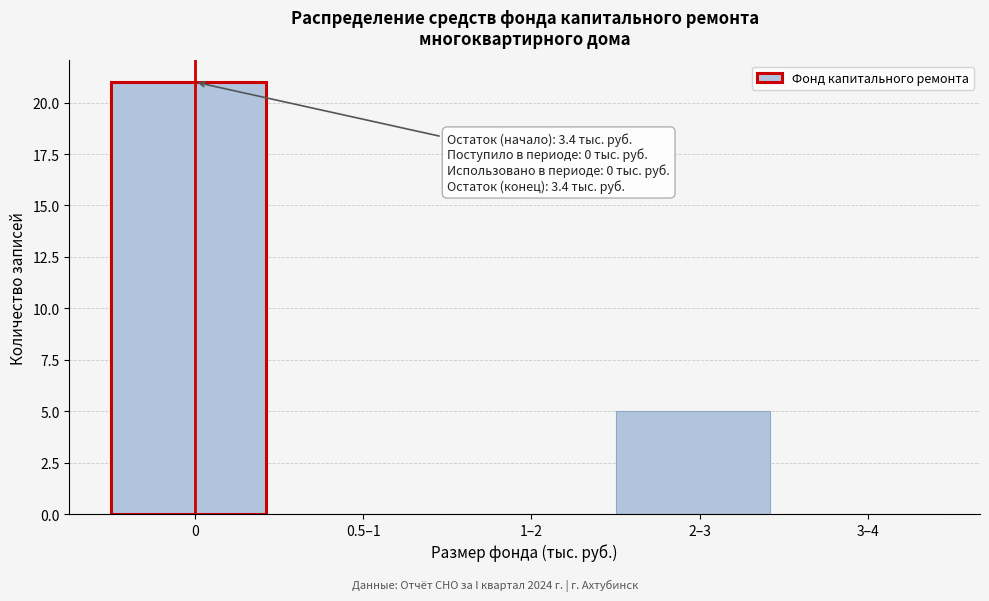

Reading left to right, transcribe all the data shown in this chart.

0=21	0.5–1=0	1–2=0	2–3=5	3–4=0